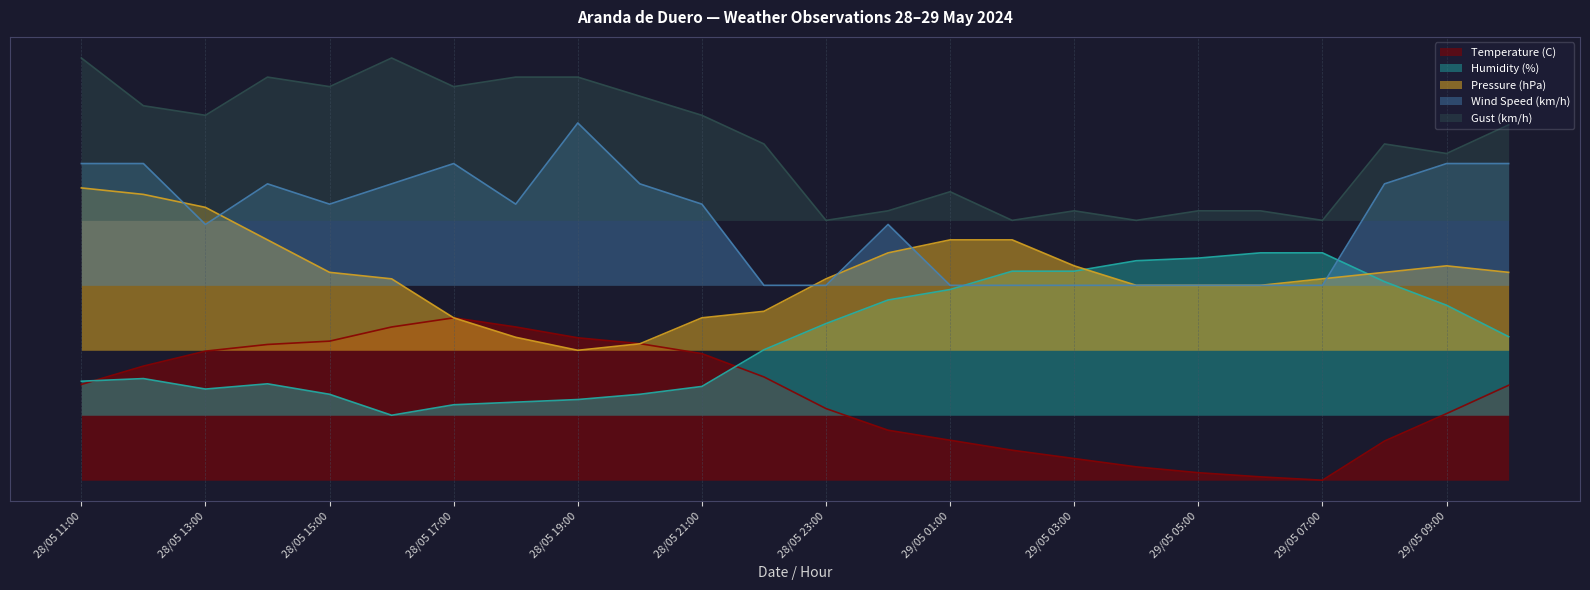

How many interior local peaks does the Gust (km/h) series have?

5